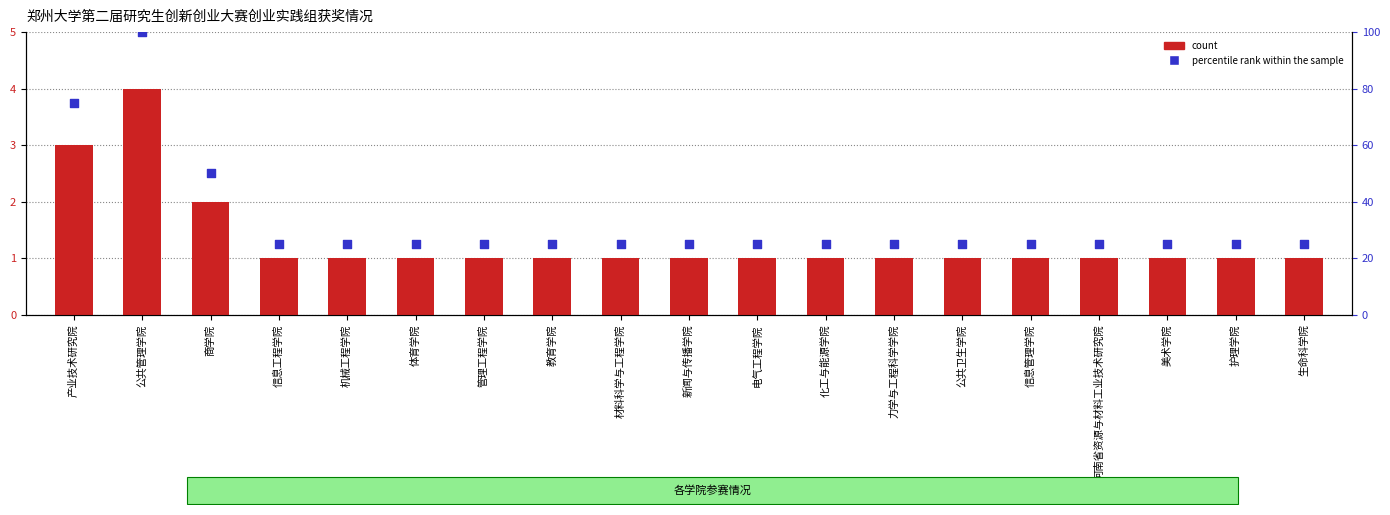

Is the value of percentile rank within the sample at 河南省资源与材料工业技术研究院 greater than the value of count at 产业技术研究院?

Yes